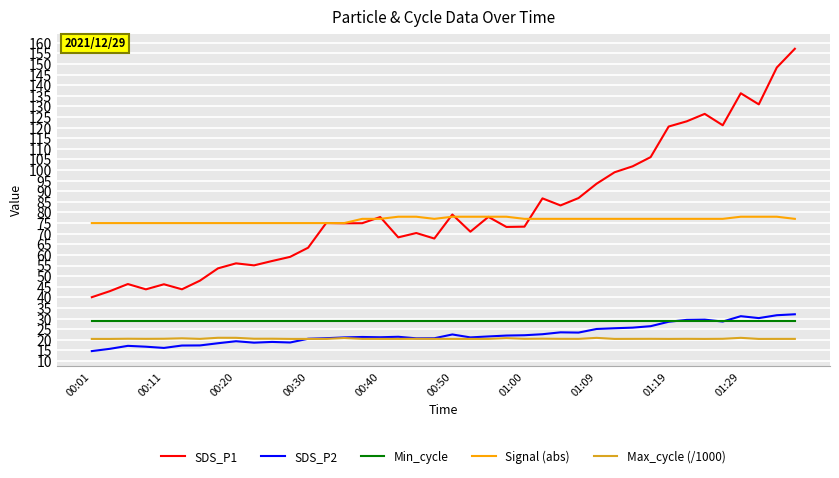

What is the highest value of the SDS_P2 series?

32.0